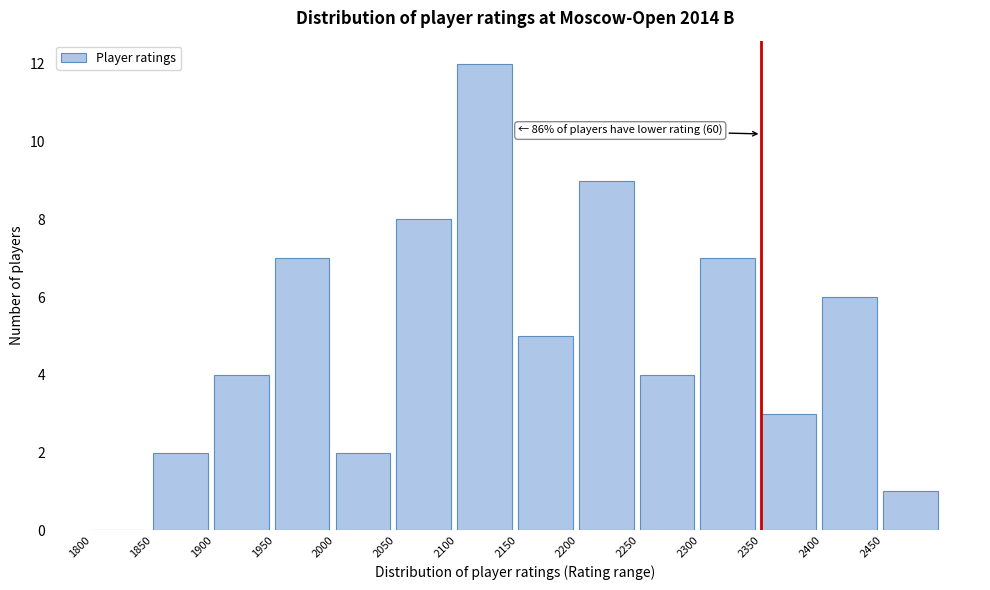

Over which range of the x-axis is the bar tallest?

2100 to 2150